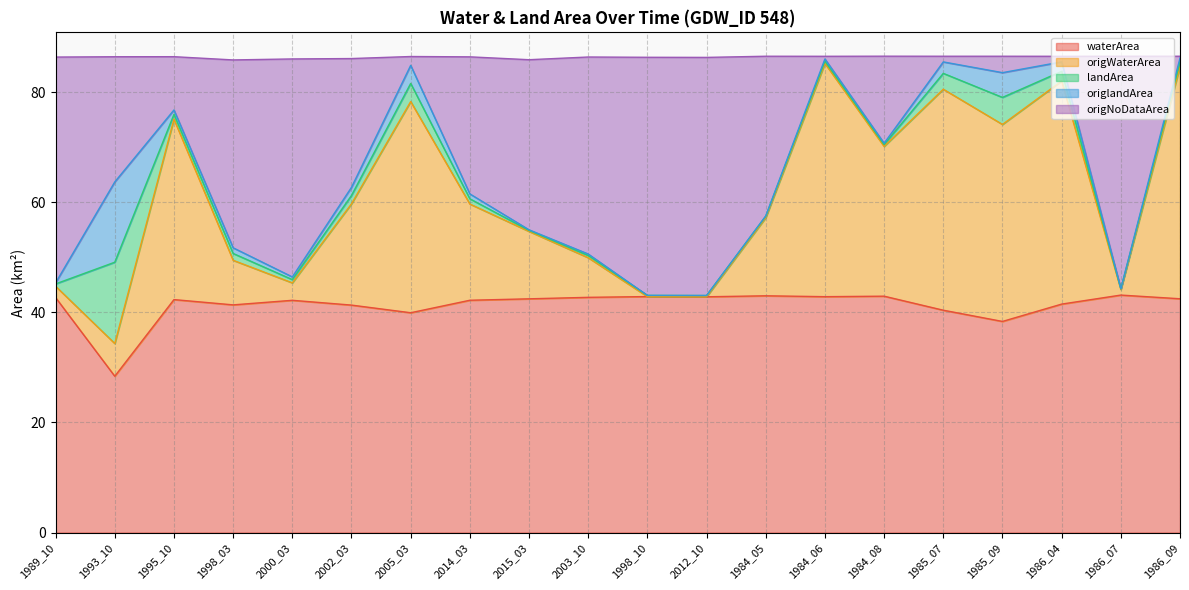

What is the minimum value for waterArea?

28.4